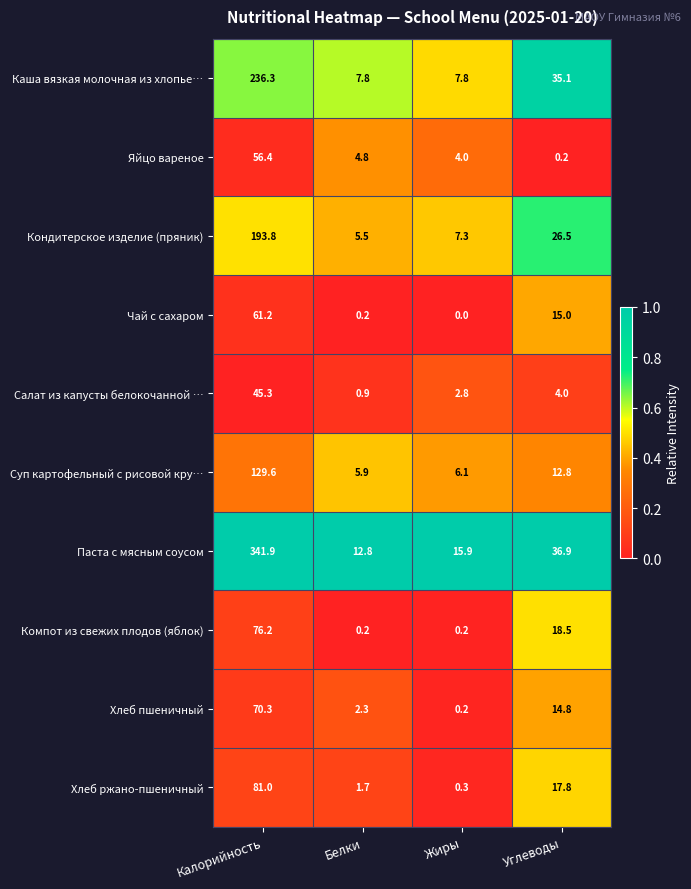

At Калорийность, list the series in order from smallest to largest.

Салат из капусты белокочанной …, Яйцо вареное, Чай с сахаром, Хлеб пшеничный, Компот из свежих плодов (яблок), Хлеб ржано-пшеничный, Суп картофельный с рисовой кру…, Кондитерское изделие (пряник), Каша вязкая молочная из хлопье…, Паста с мясным соусом